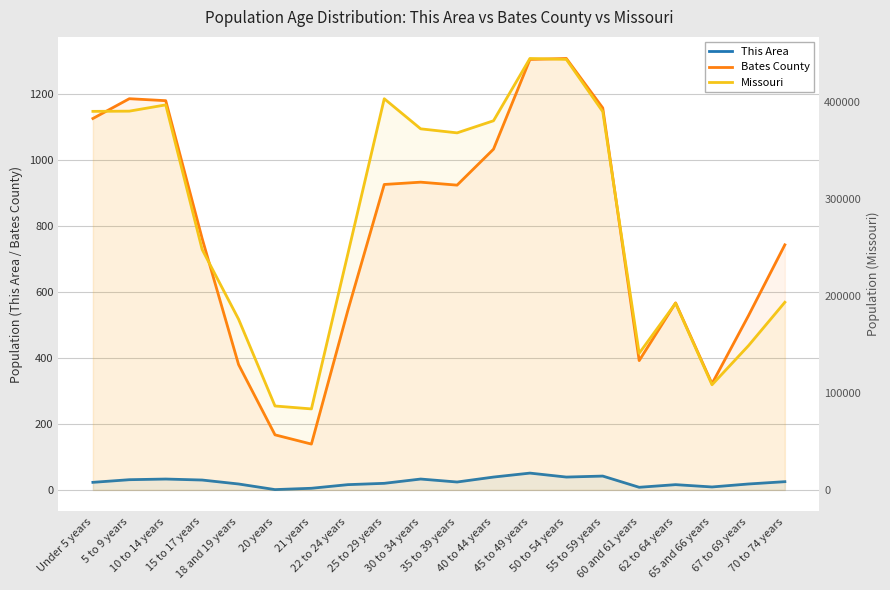

Does the chart have visible grid lines?

Yes